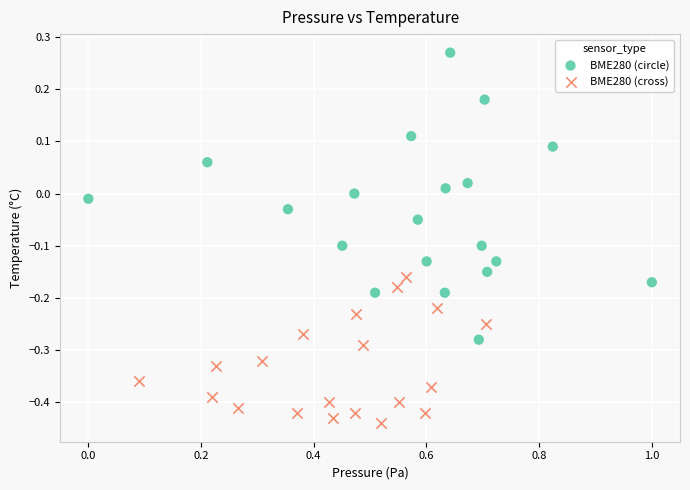

What are all the series names shown in the legend?

BME280 (circle), BME280 (cross)